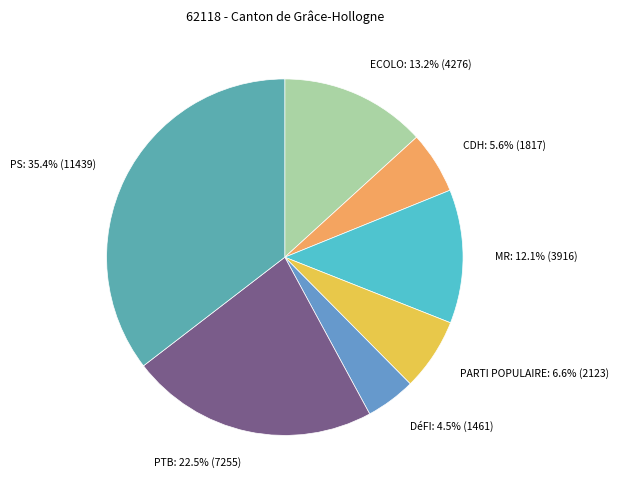

What is the ratio of the value at PARTI POPULAIRE to the value at DéFI?

1.5